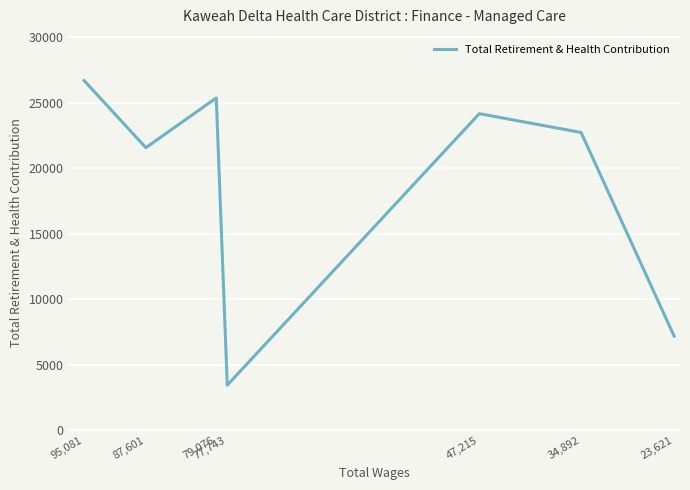

What is the minimum value shown in the chart?

3459